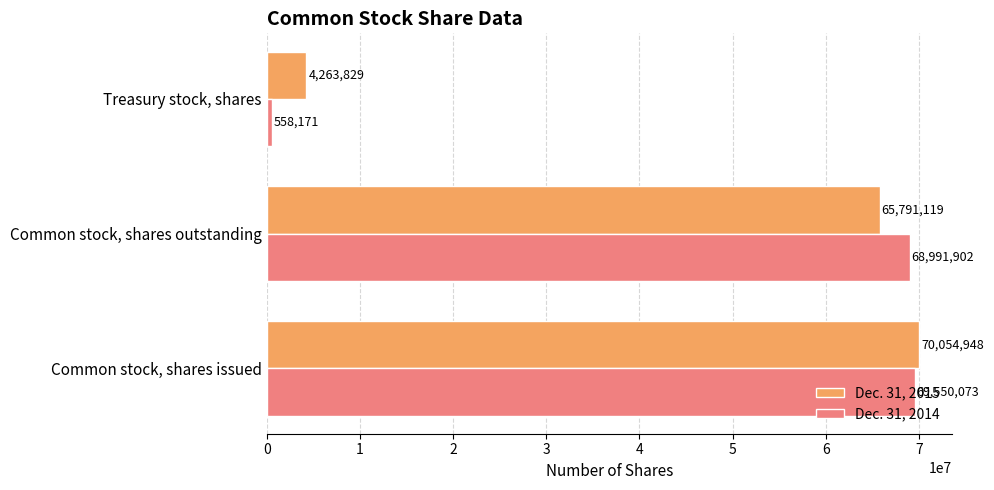

Which series has the largest total across all categories?

Dec. 31, 2015